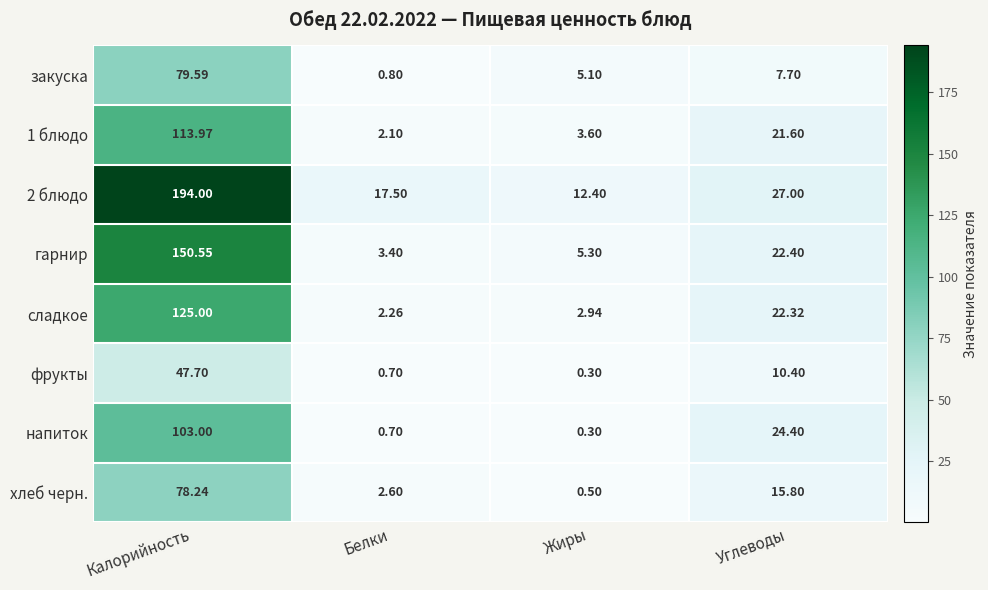

Count the number of data series in this chart.

8